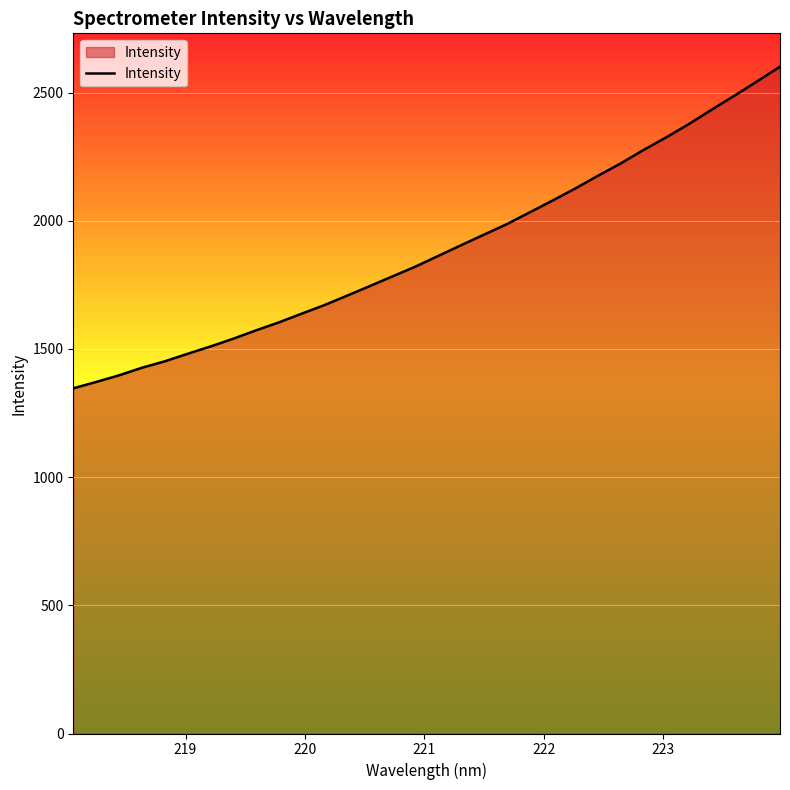

What is the difference between the maximum and minimum values?

1254.7